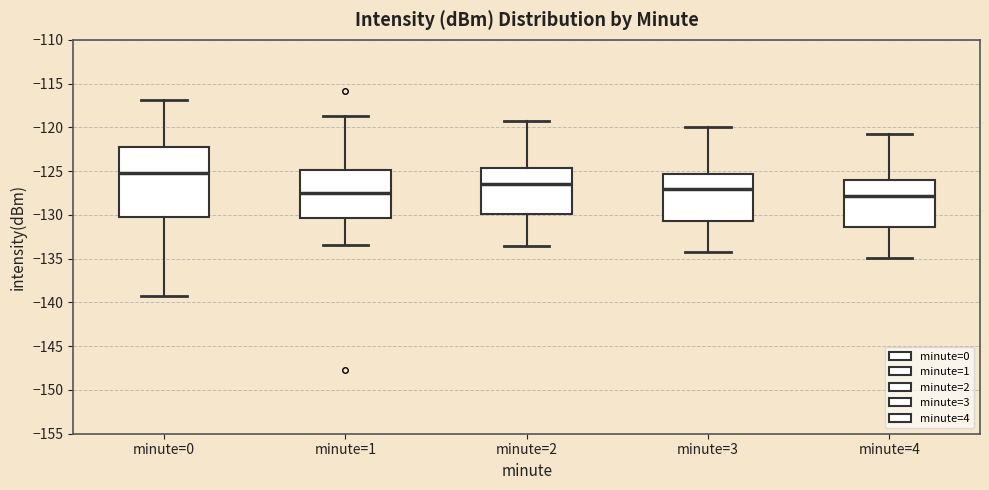

Reading left to right, transcribe this box plot: for each box, give where its median line is, the range the box spans, and where its two whiskers end, as read against the y-axis. The values are not printed on the chart, so give them approximately, as read against the axis.

minute=0: median -125.0, box -130.0 to -122.0, whiskers -139.5 to -117.0
minute=1: median -127.5, box -130.5 to -125.0, whiskers -133.5 to -118.5
minute=2: median -126.5, box -130.0 to -124.5, whiskers -133.5 to -119.5
minute=3: median -127.0, box -130.5 to -125.5, whiskers -134.0 to -120.0
minute=4: median -128.0, box -131.5 to -126.0, whiskers -135.0 to -121.0